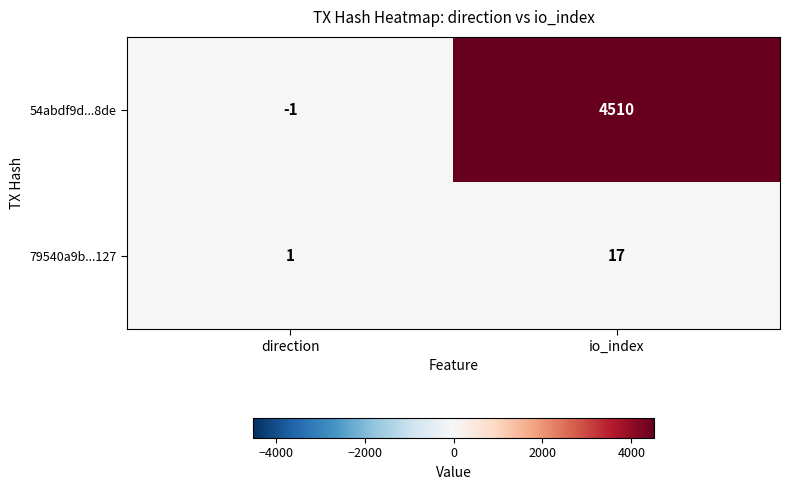

Reading right to left, what are all the values shown in this chart?

54abdf9d...8de: io_index=4510	direction=-1
79540a9b...127: io_index=17	direction=1